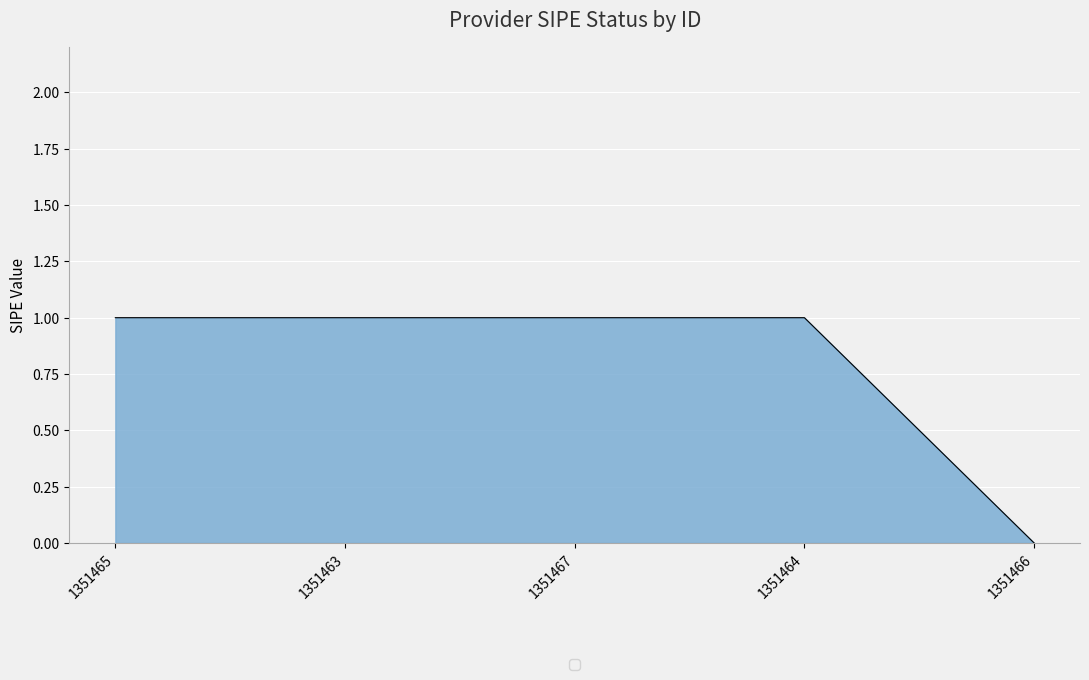

Does the chart display data point markers on the line(s)?

No